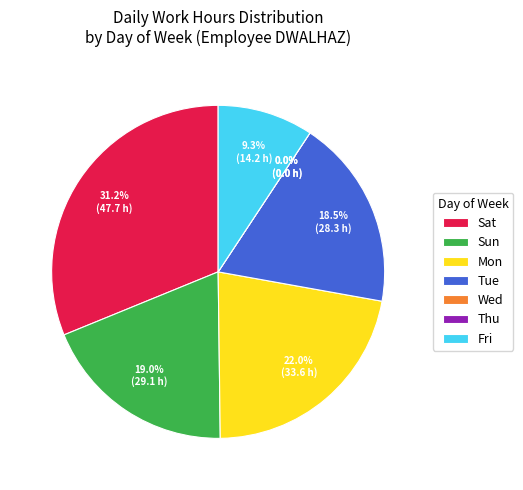

Is it true that Wed is 0% of the pie?

True